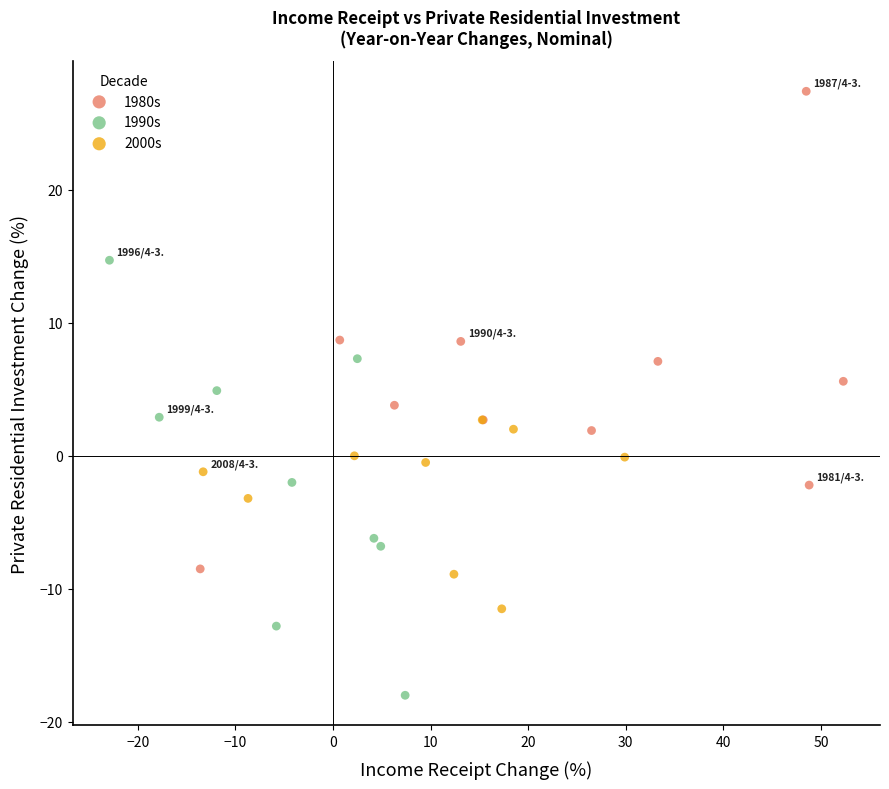

Which series reaches the maximum Y coordinate?

1980s